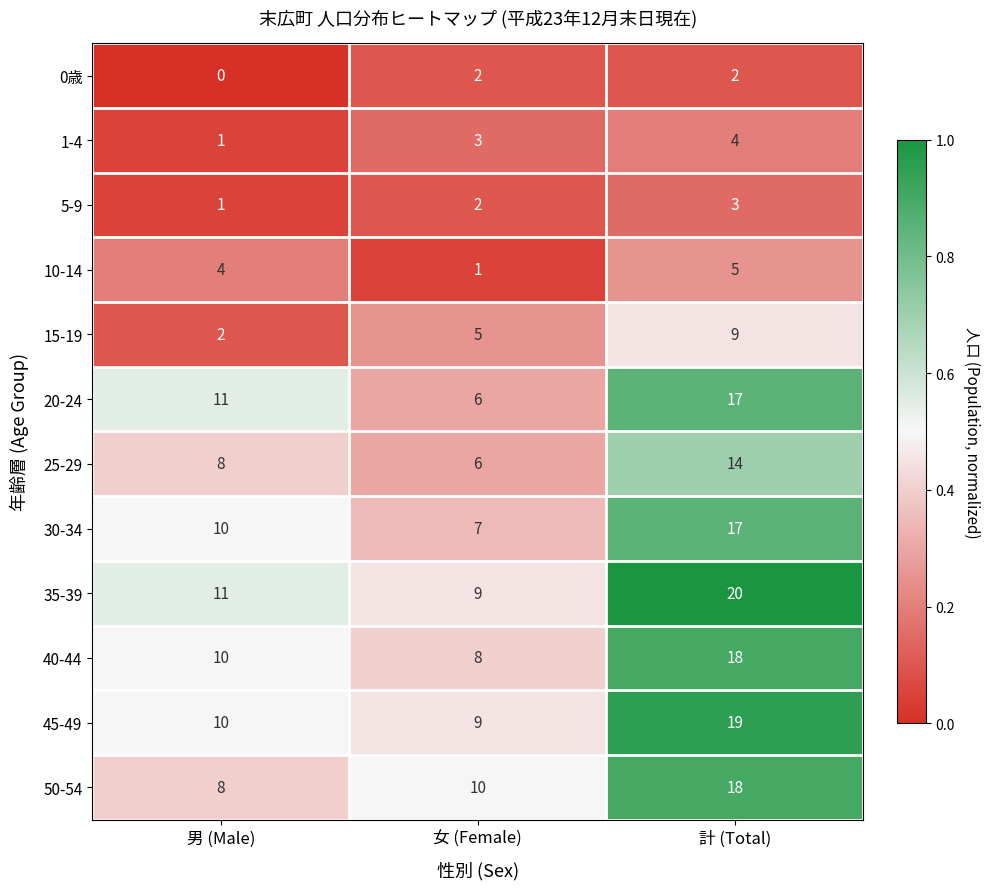

Is it true that 40-44 equals 5 at 女 (Female)?

False